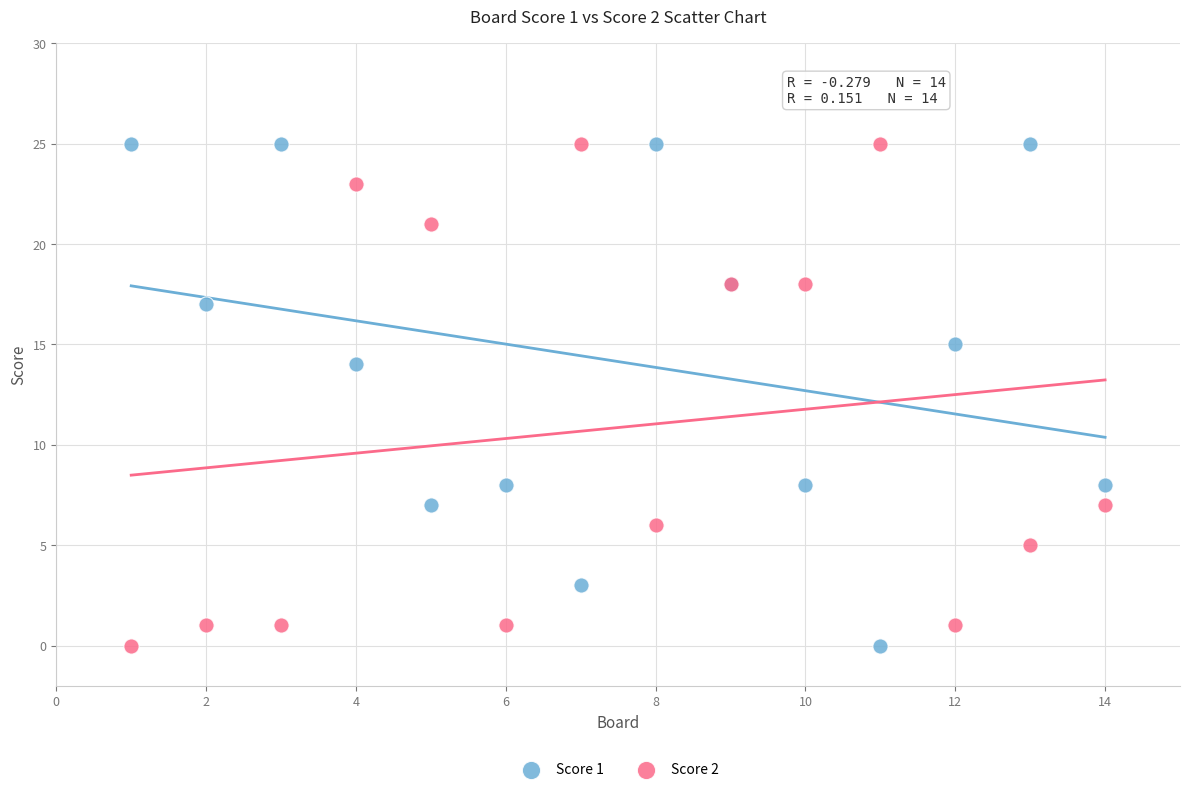

What is the X range (max minus min) for the scatter plot?

13